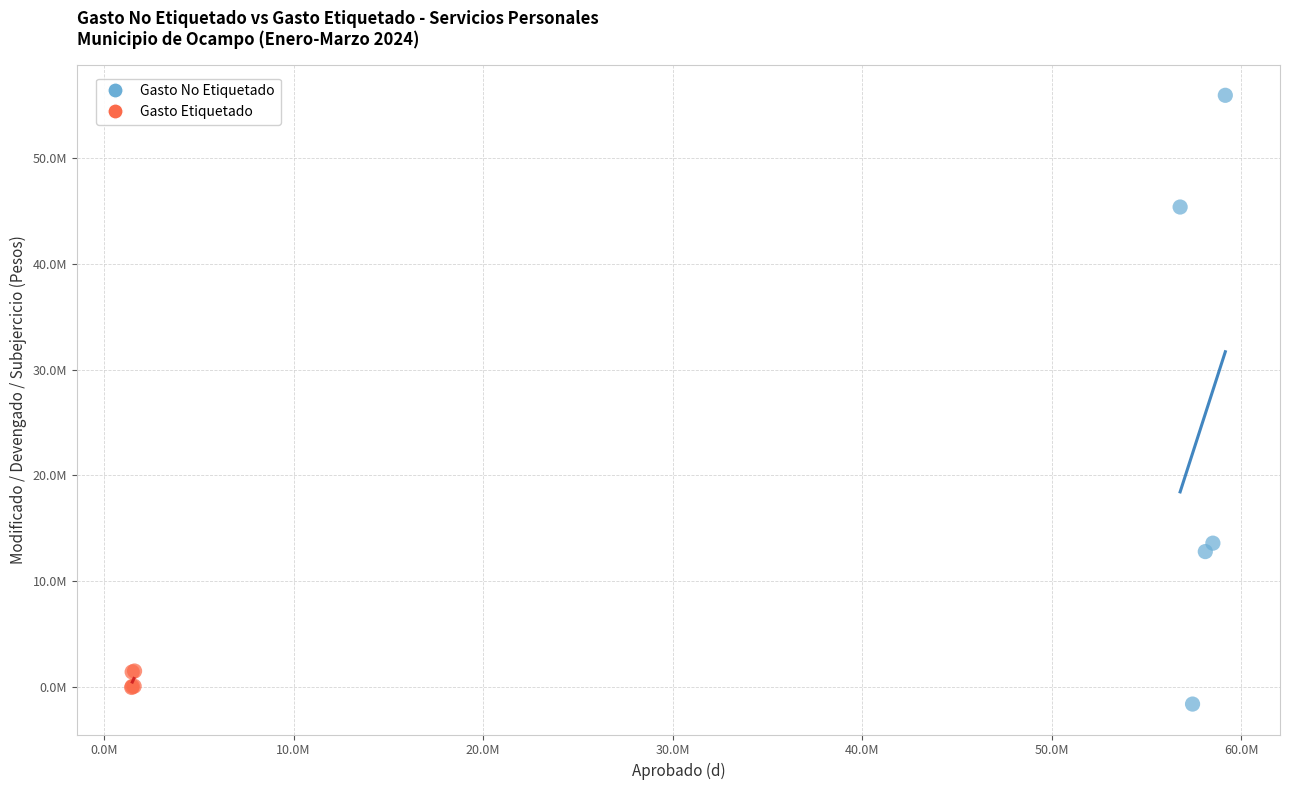

Which series reaches the maximum Y coordinate?

Gasto No Etiquetado